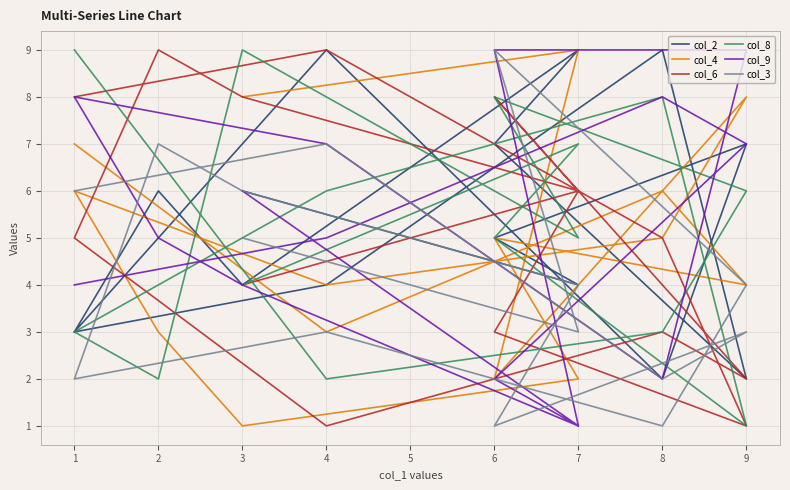

What is the value of the col_9 point at the 5th from the left?

2